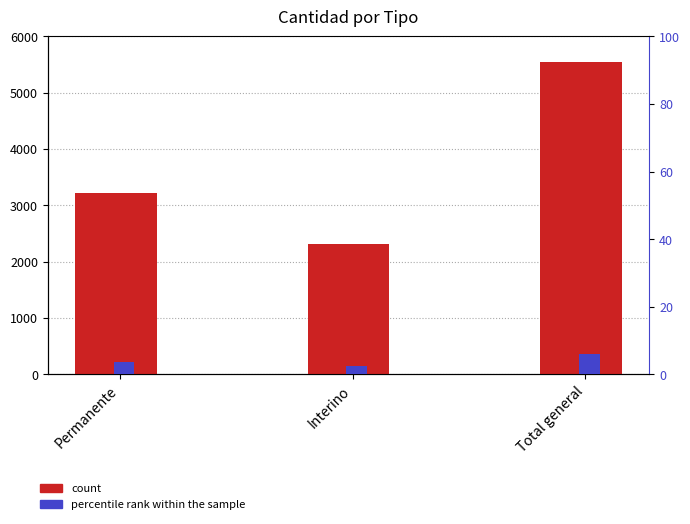

What is the difference between the count values at Permanente and Total general?

2313.0